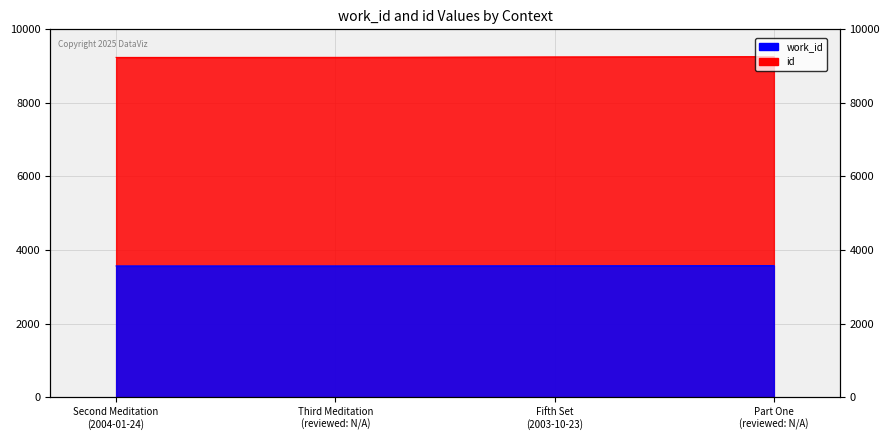

Is it true that work_id equals 3568 at Third Meditation (reviewed: N/A)?

True